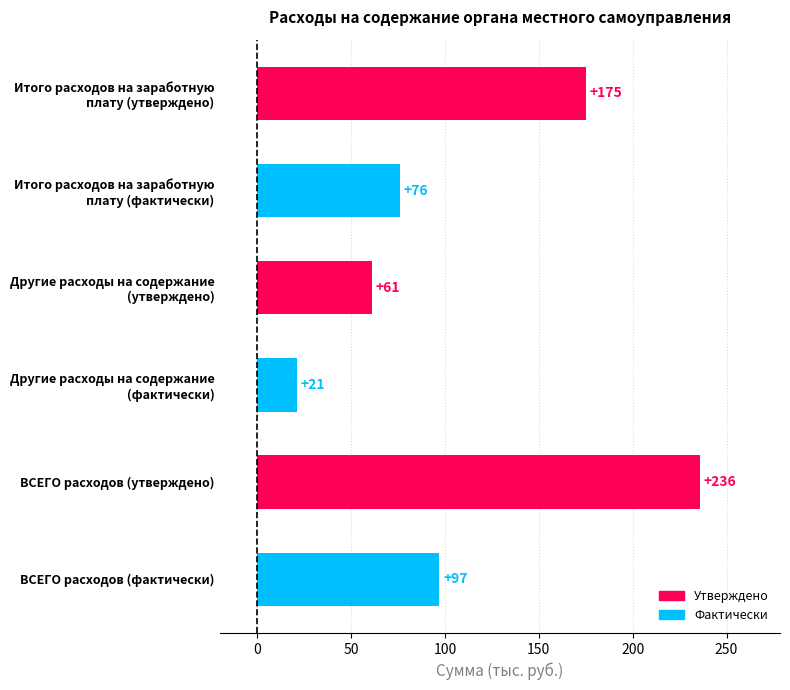

The value at ВСЕГО расходов (фактически) is 97. True or false?

True